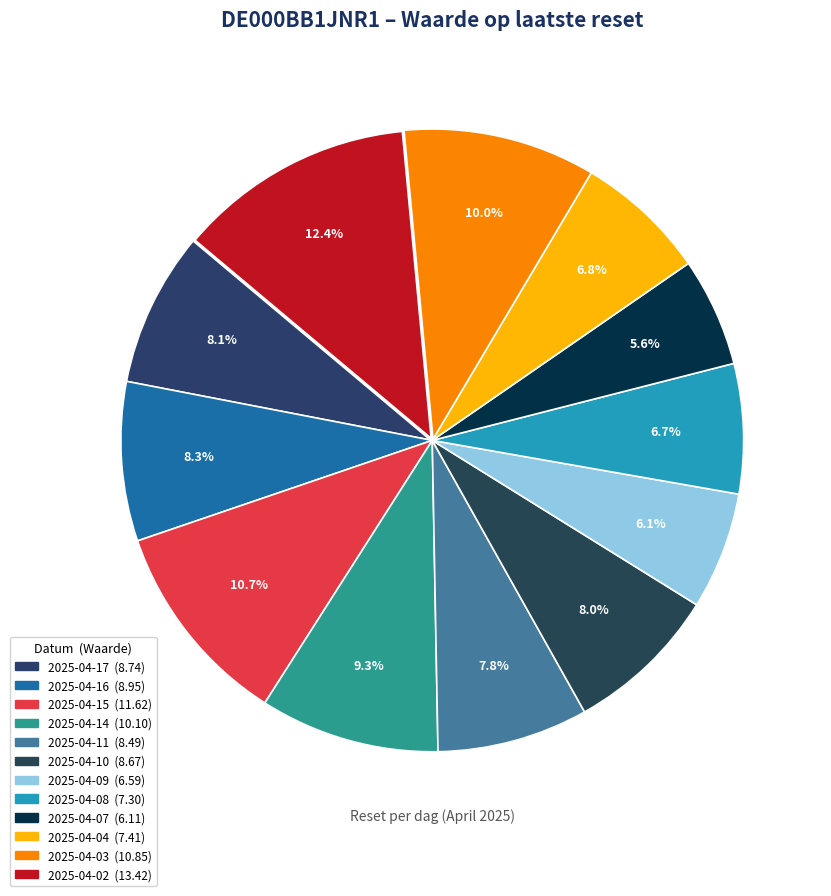

How many slices are in this pie chart?

12